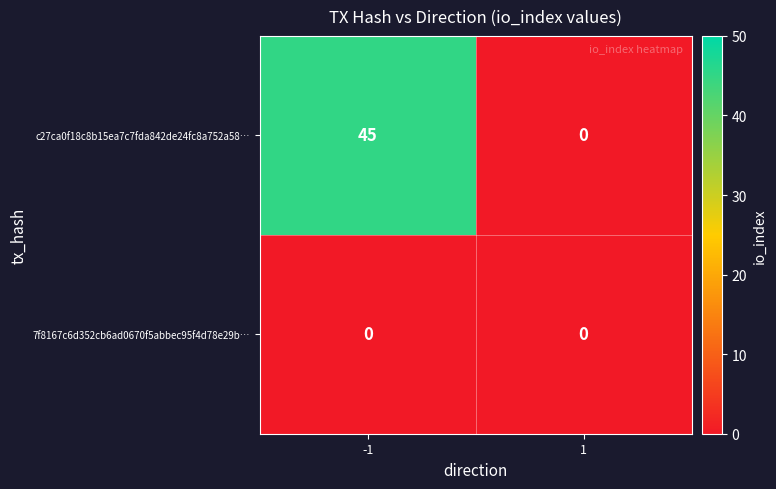

List the series in order of their peak value, lowest first.

7f8167c6d352cb6ad0670f5abbec95f4d78e29b…, c27ca0f18c8b15ea7c7fda842de24fc8a752a58…